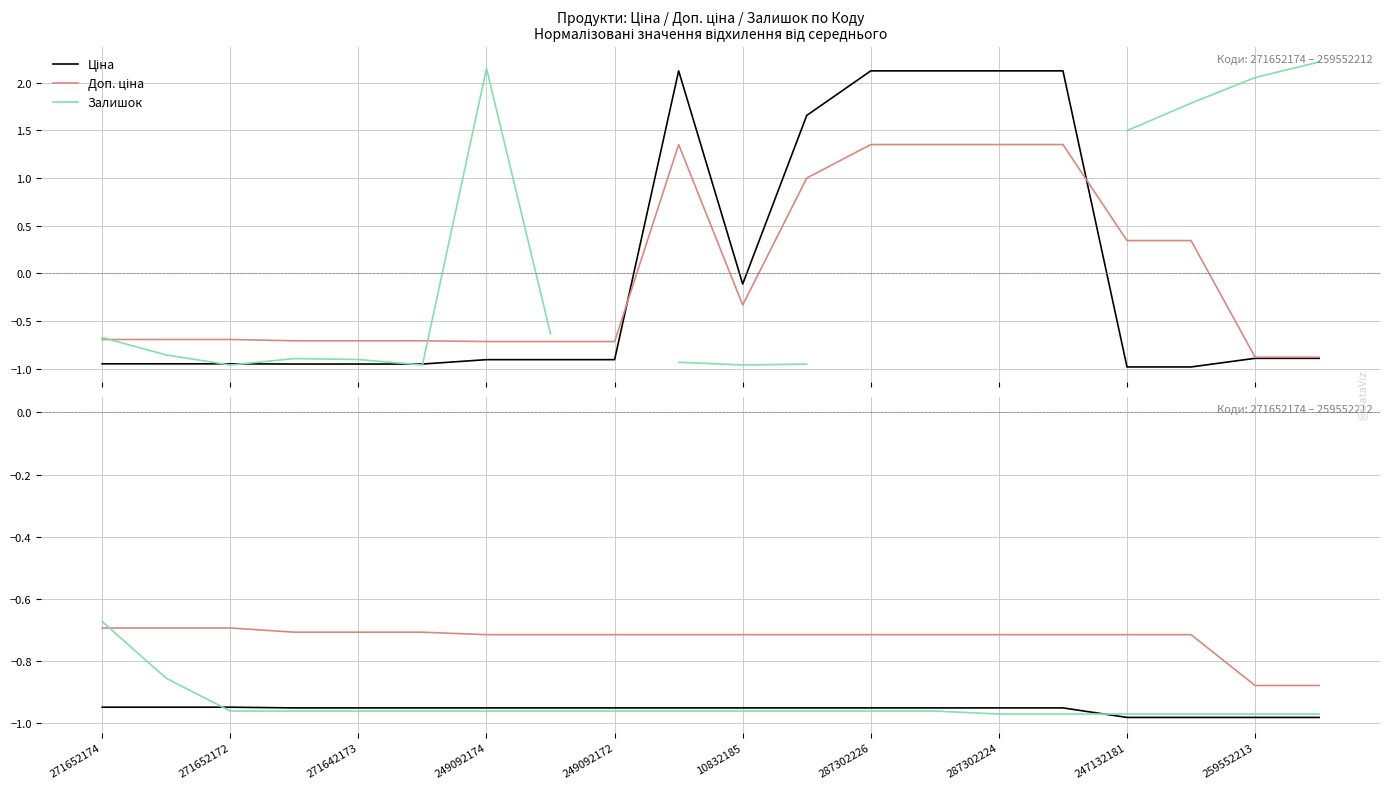

How many intersections are there between Залишок and Доп. ціна?

1